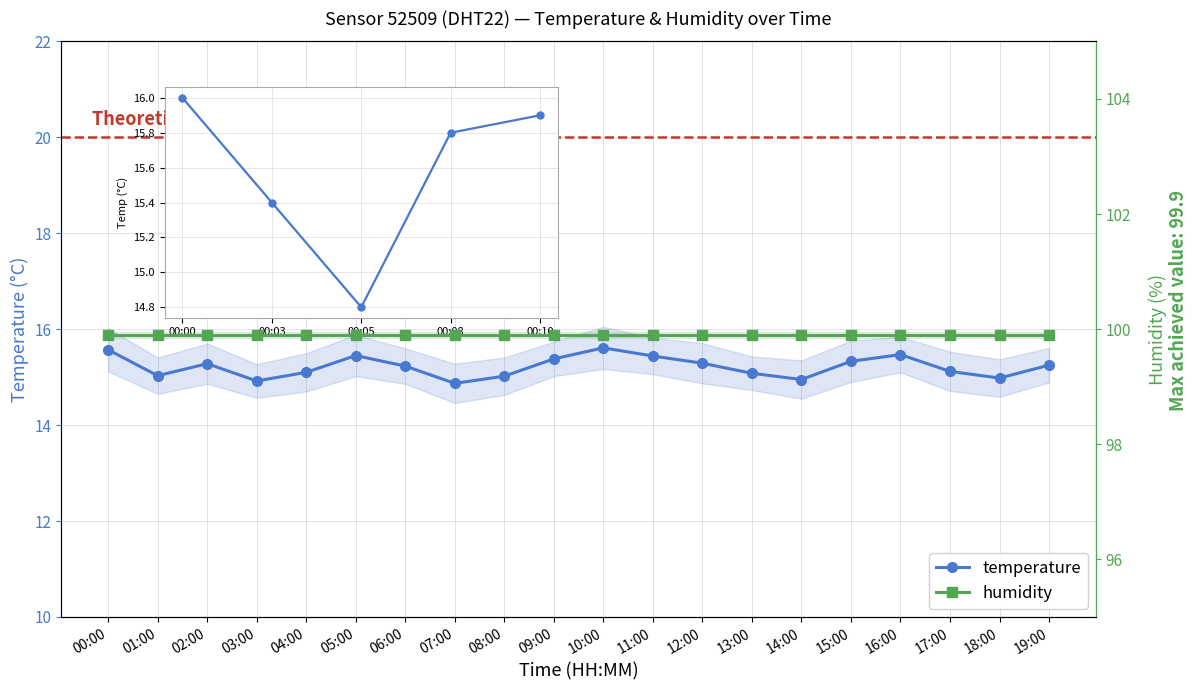

Reading right to left, what are all the values shown in this chart?

temperature: 19:00=15.2	18:00=15.0	17:00=15.1	16:00=15.5	15:00=15.3	14:00=14.9	13:00=15.1	12:00=15.3	11:00=15.4	10:00=15.6	09:00=15.4	08:00=15.0	07:00=14.9	06:00=15.2	05:00=15.4	04:00=15.1	03:00=14.9	02:00=15.3	01:00=15.0	00:00=15.6
humidity: 19:00=99.9	18:00=99.9	17:00=99.9	16:00=99.9	15:00=99.9	14:00=99.9	13:00=99.9	12:00=99.9	11:00=99.9	10:00=99.9	09:00=99.9	08:00=99.9	07:00=99.9	06:00=99.9	05:00=99.9	04:00=99.9	03:00=99.9	02:00=99.9	01:00=99.9	00:00=99.9